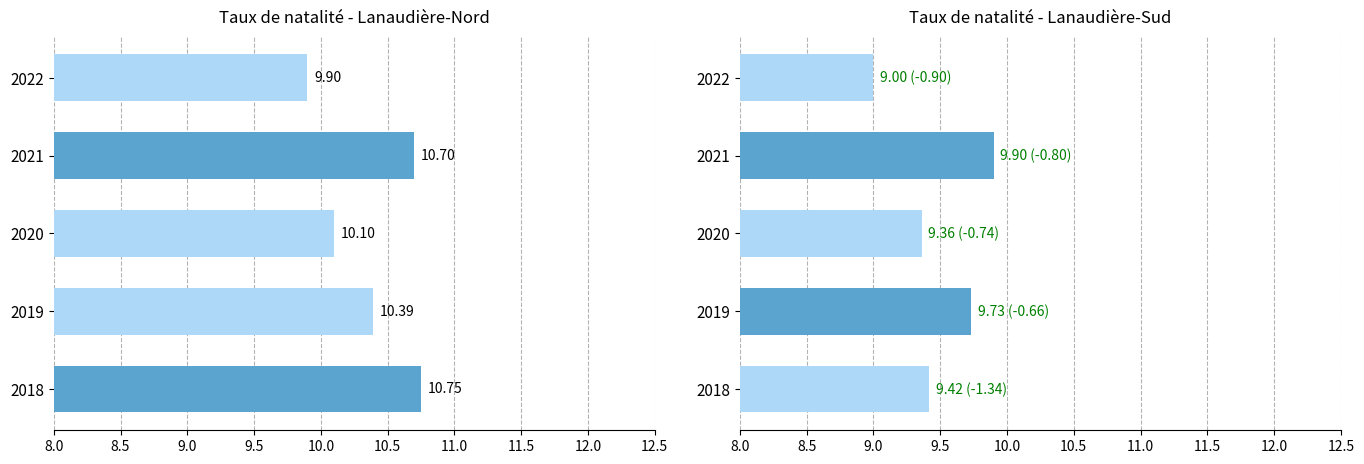

How many data points in Lanaudière-Sud are above 9?

4